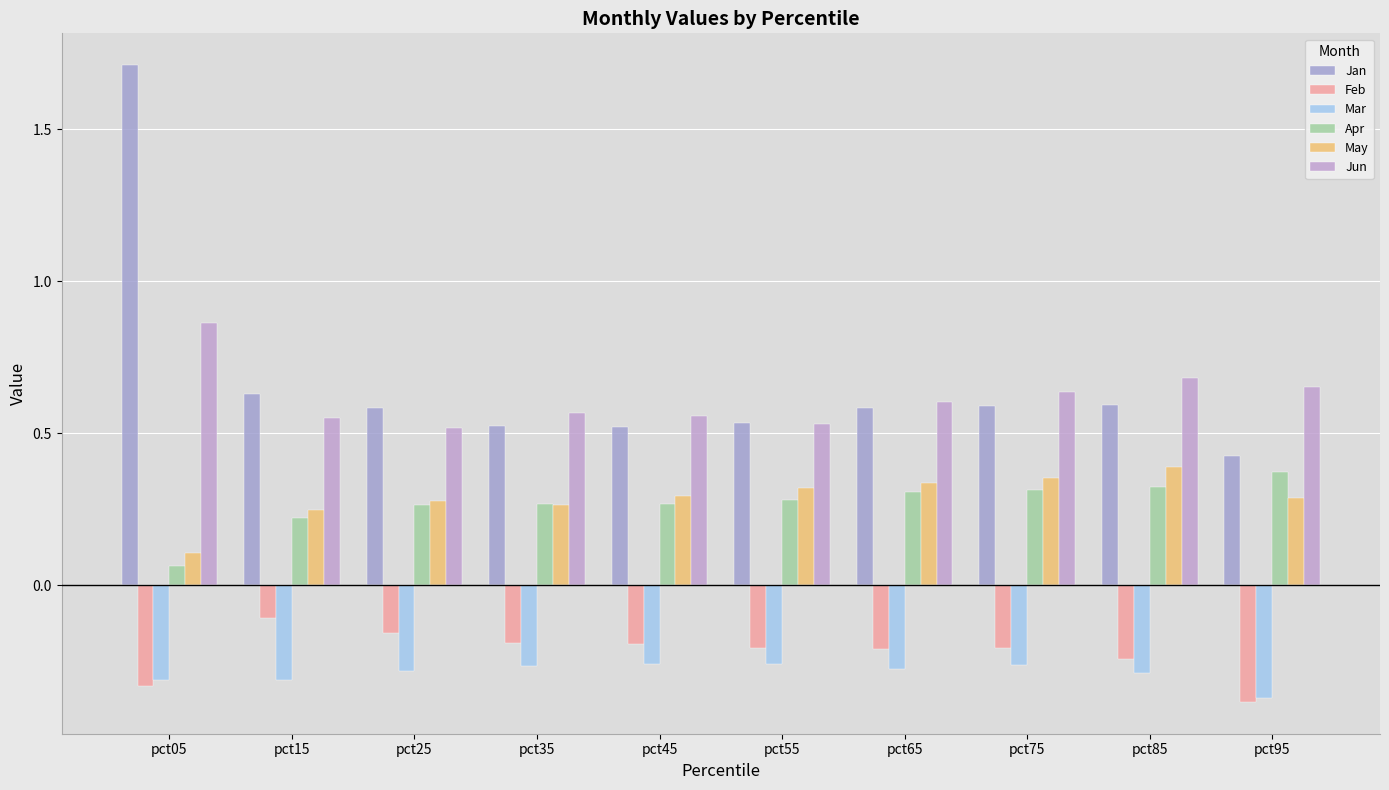

Which series has the widest spread of values?

Jan